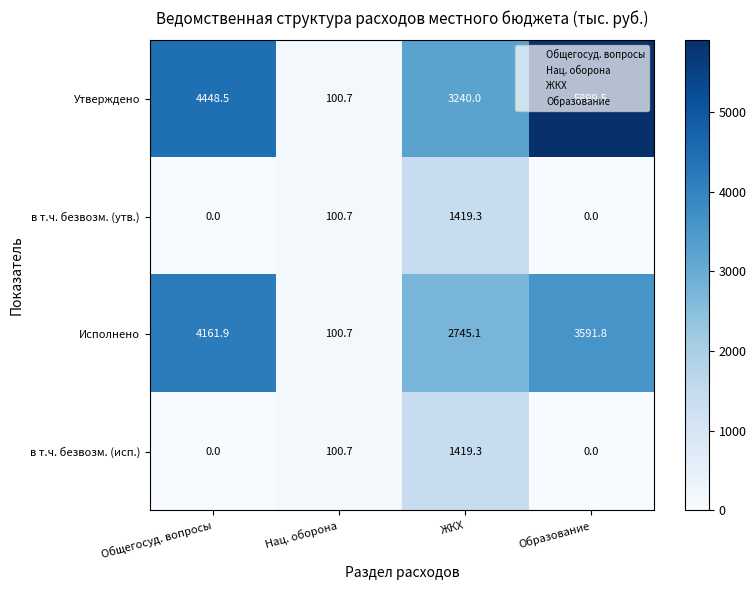

At which label does Утверждено first exceed 4448?

Общегосуд. вопросы